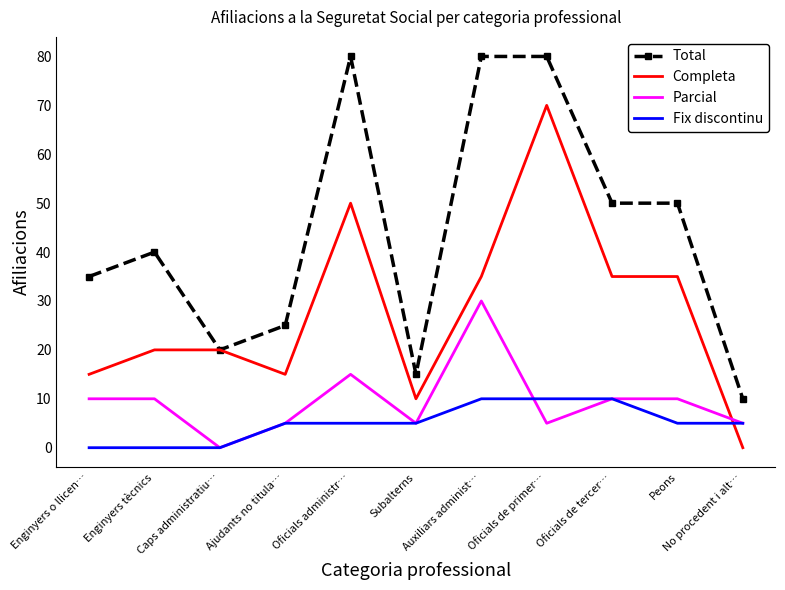

What is the spread (max minus min) of values at Enginyers o llicen…?

35